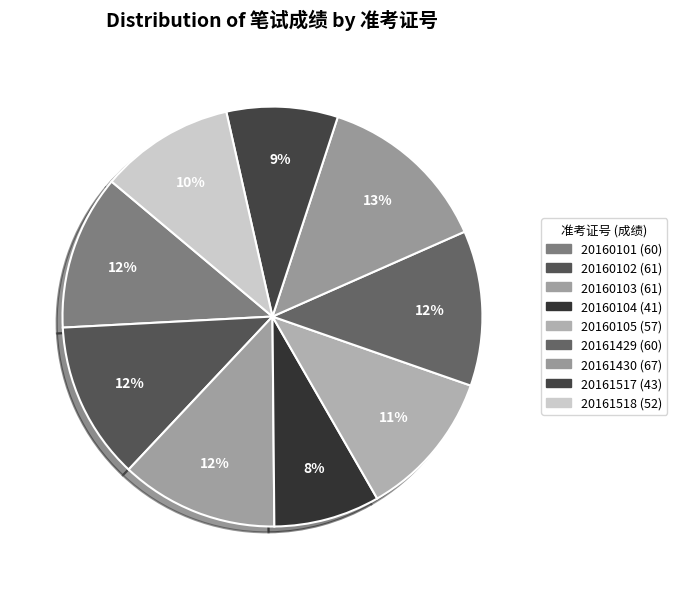

Does any single category account for the majority?

No